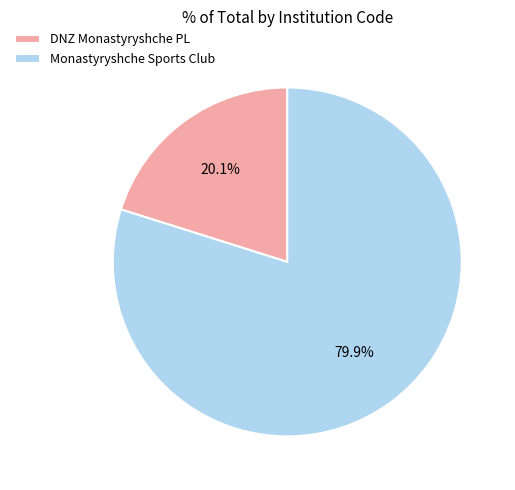

What is the total percentage of DNZ Monastyryshche PL and Monastyryshche Sports Club?

100.0%